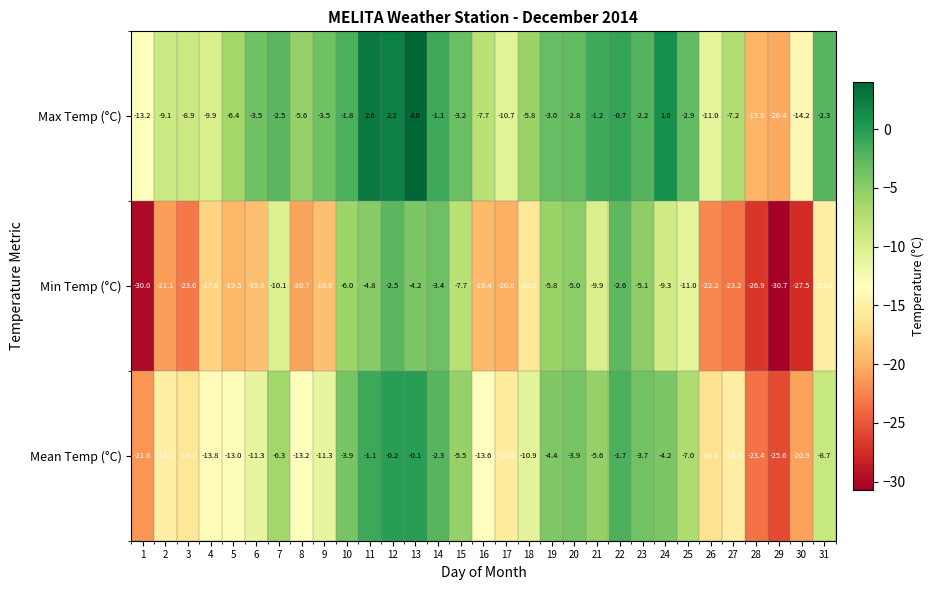

At which category does the chart reach its minimum across all series?

29